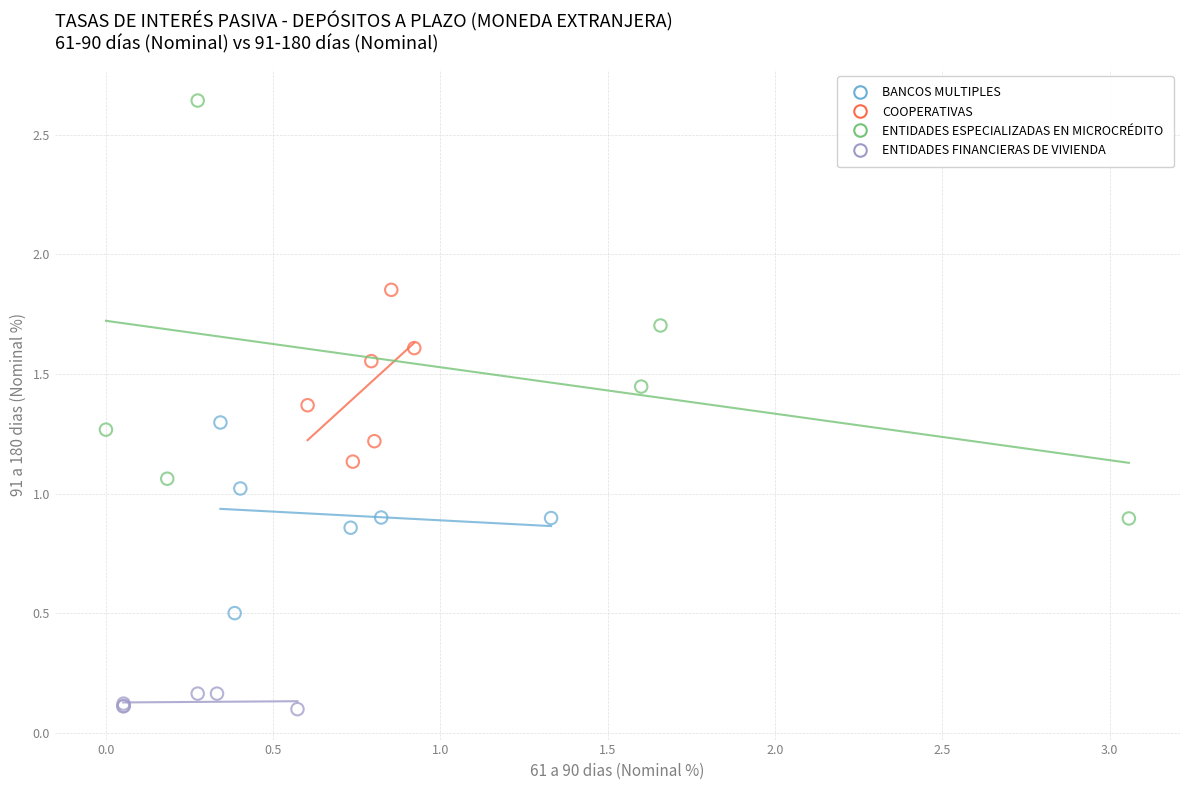

Which series contains the highest Y value?

ENTIDADES ESPECIALIZADAS EN MICROCRÉDITO